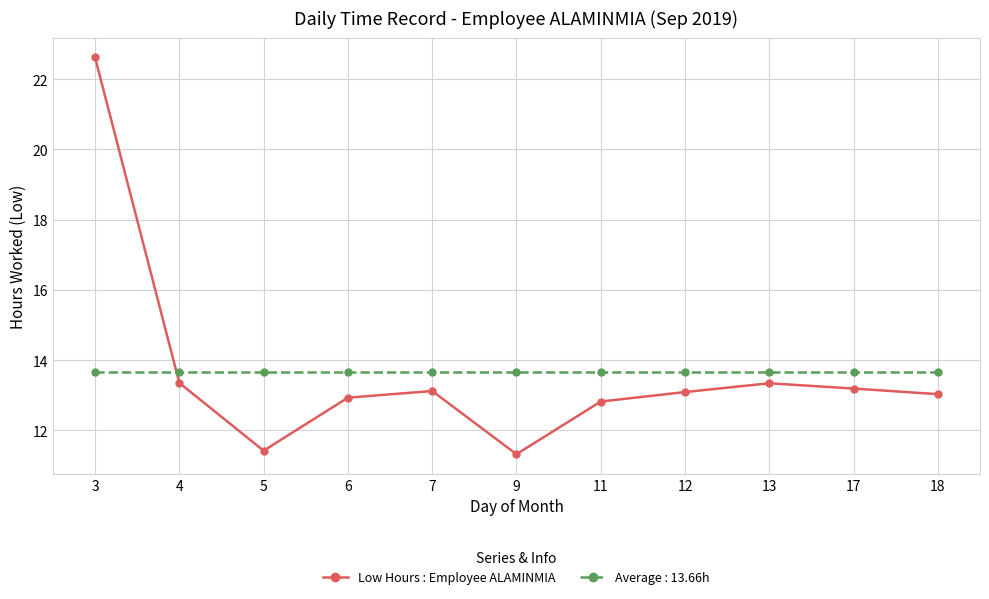

What is the average value of the Low Hours : Employee ALAMINMIA series?

13.7